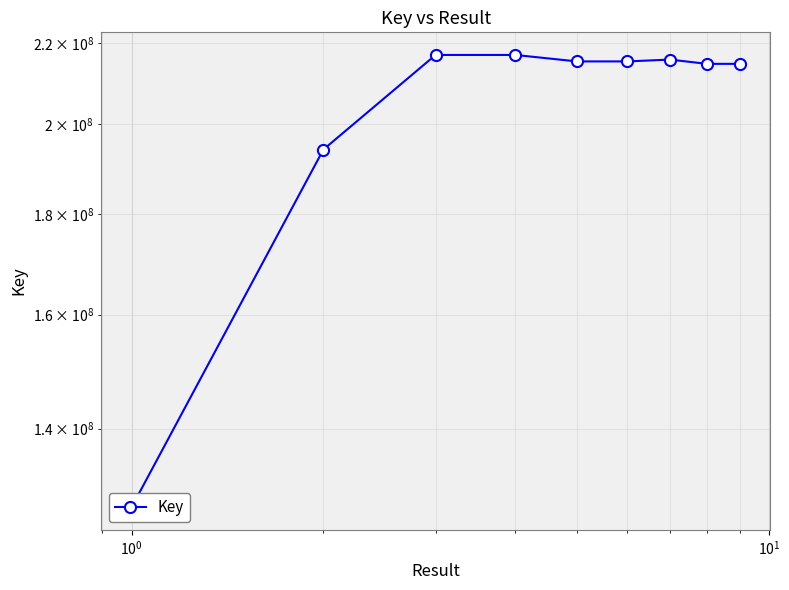

Count the number of data series in this chart.

1